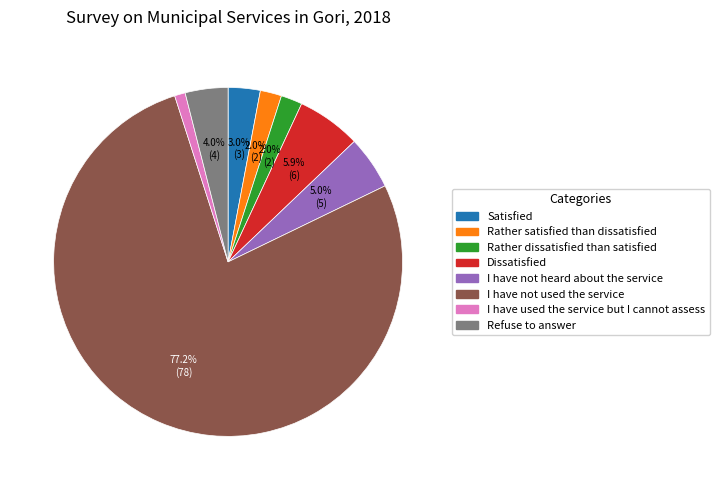

How many segments does this pie chart have?

8